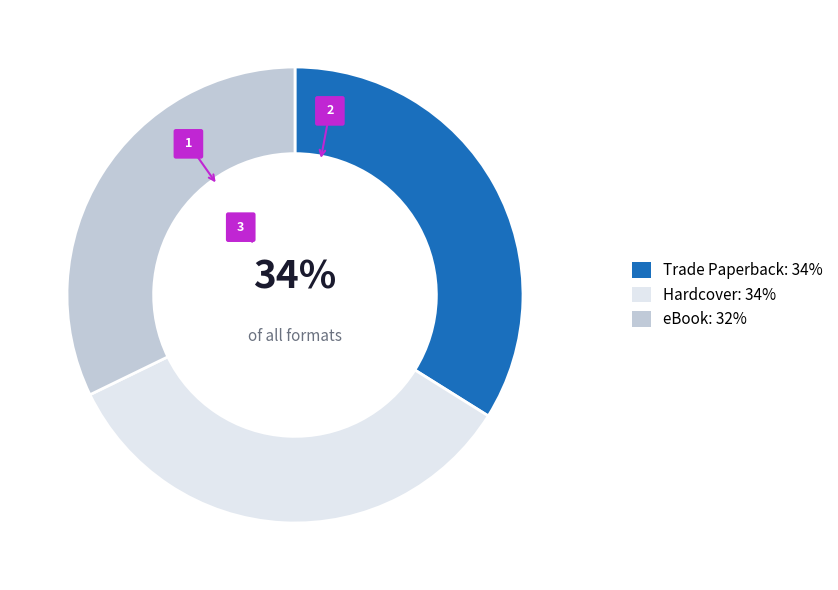

Is it true that eBook is 27% of the pie?

False